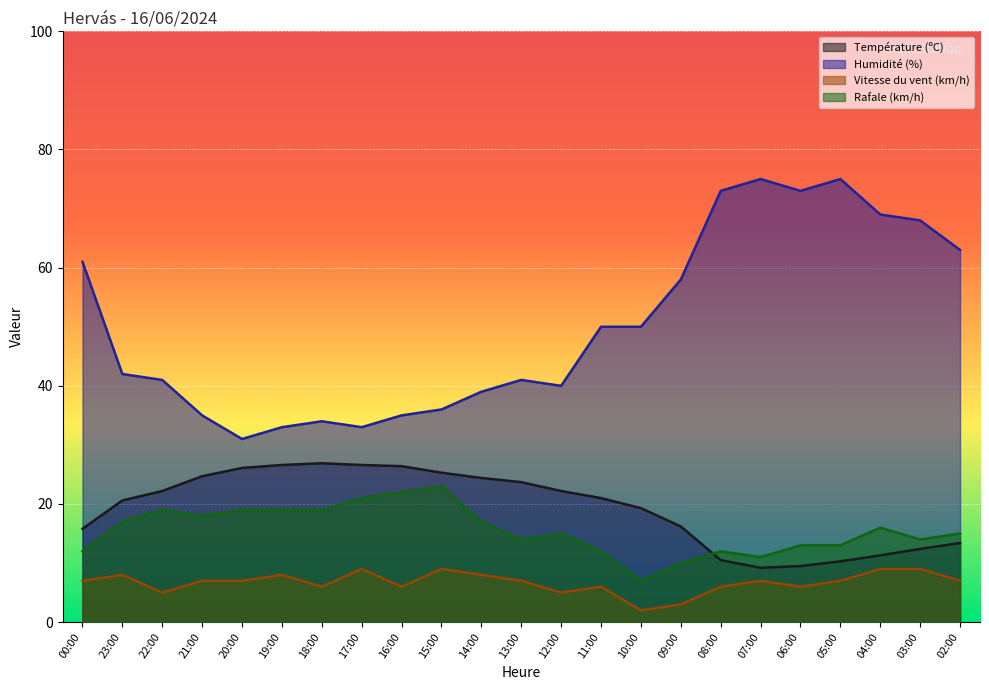

Which label corresponds to the smallest value in the chart?

10:00